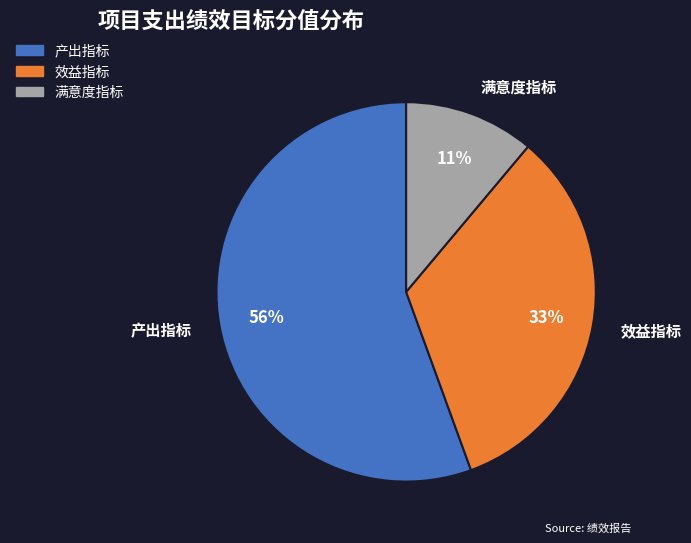

To the nearest percent, what percentage of the pie is 满意度指标?

11%